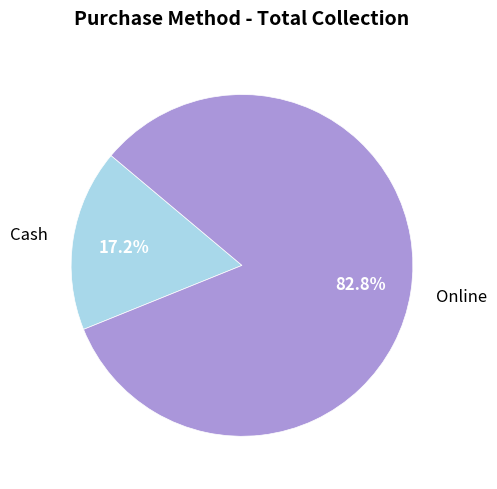

To the nearest percent, what is the difference between the largest and smallest slice percentages?

66%